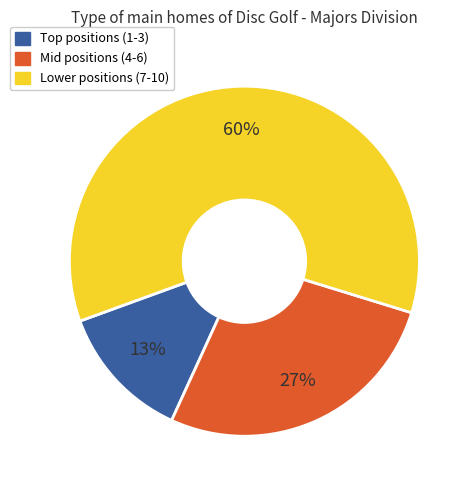

To the nearest percent, what is the average slice percentage?

33%